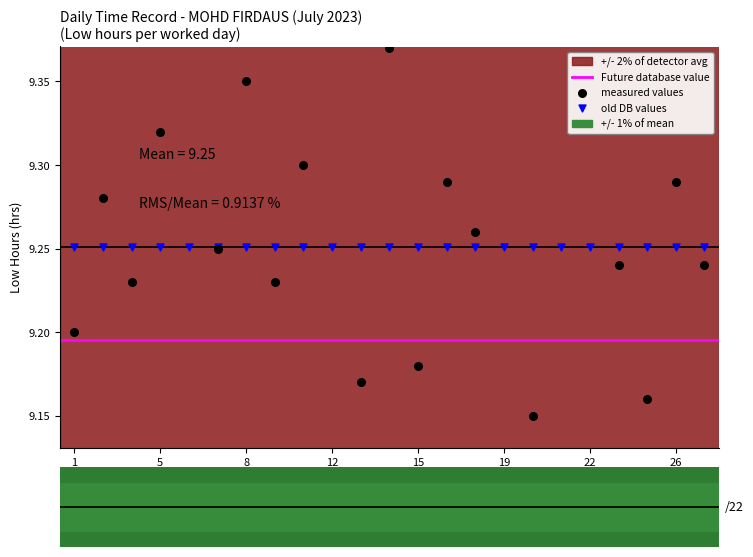

Between 13 and 21, which is larger?

21